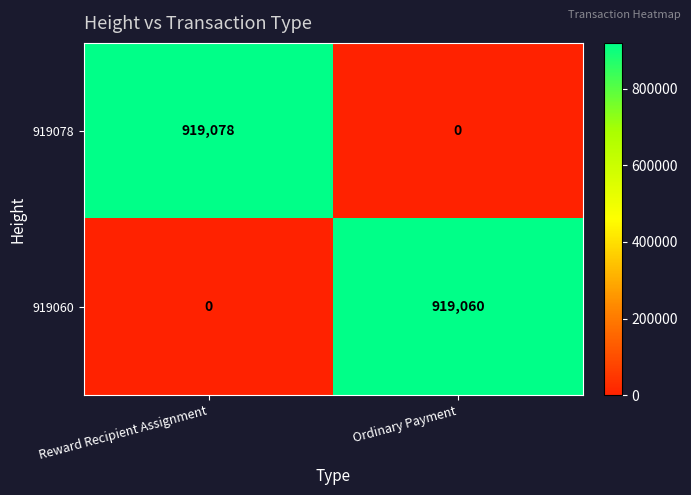

Rank the series by their average value, from lowest to highest.

919060, 919078